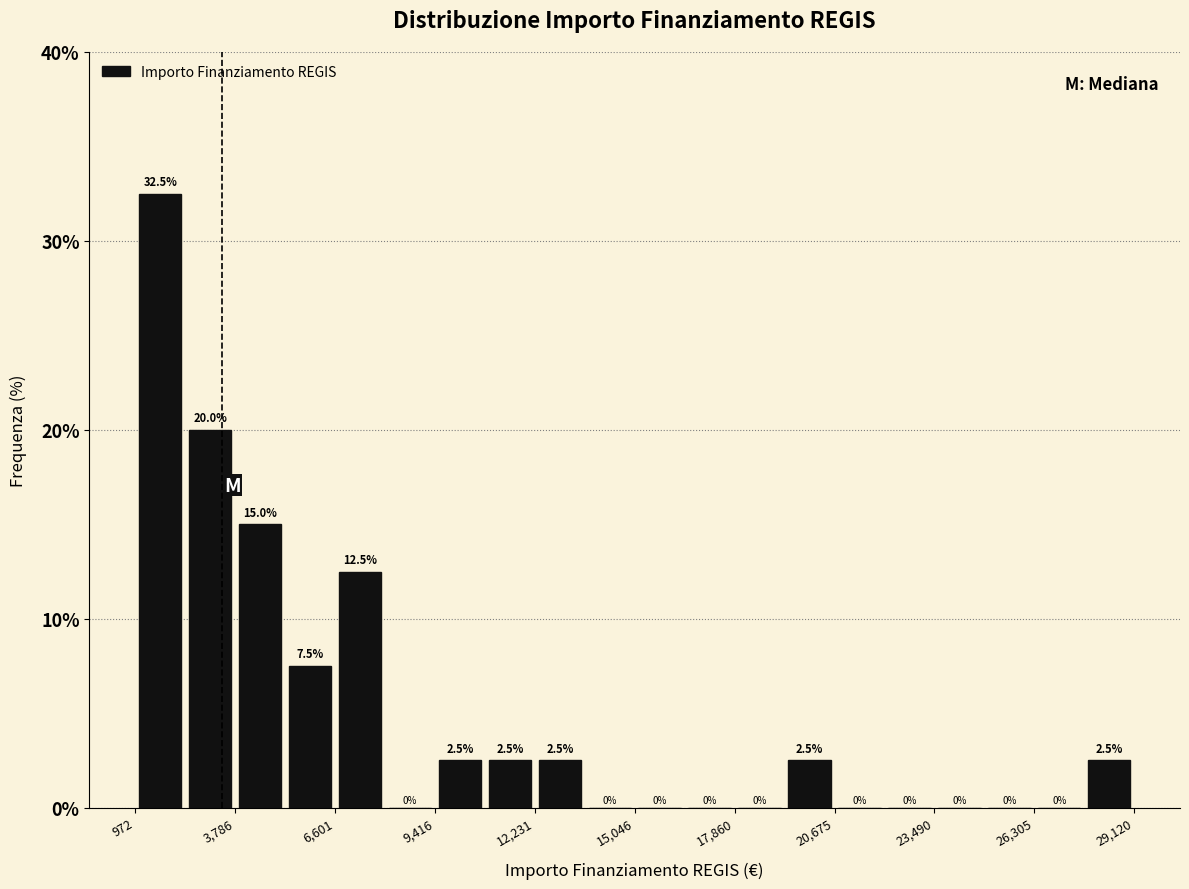

Around what value on the x-axis is the tallest bar? Give the approximate position of its centre, as read against the axis.

1500